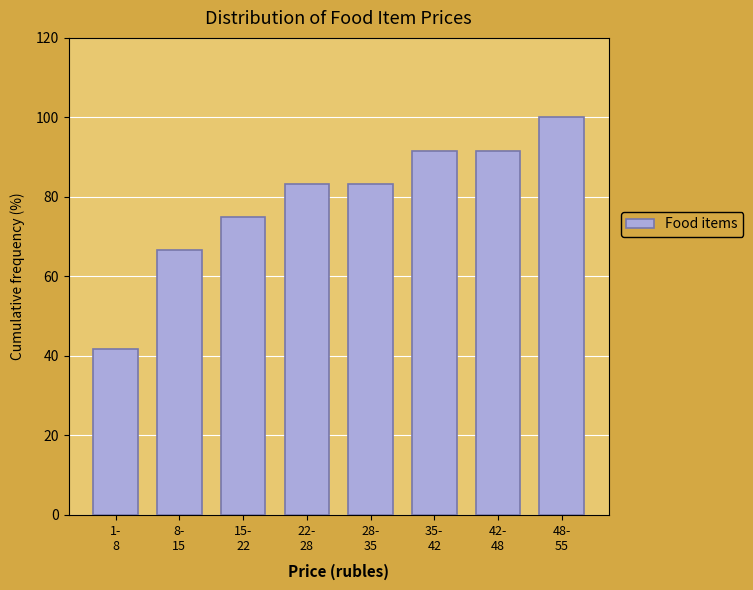

Reading left to right, transcribe all the data shown in this chart.

41.7	66.7	75.0	83.3	83.3	91.7	91.7	100.0